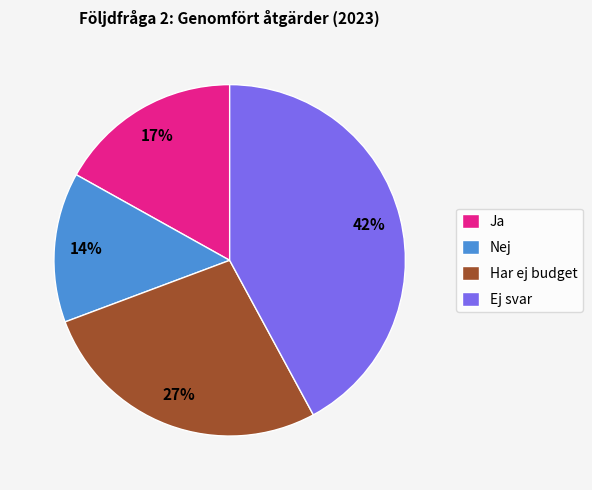

Is there a majority slice in this chart?

No